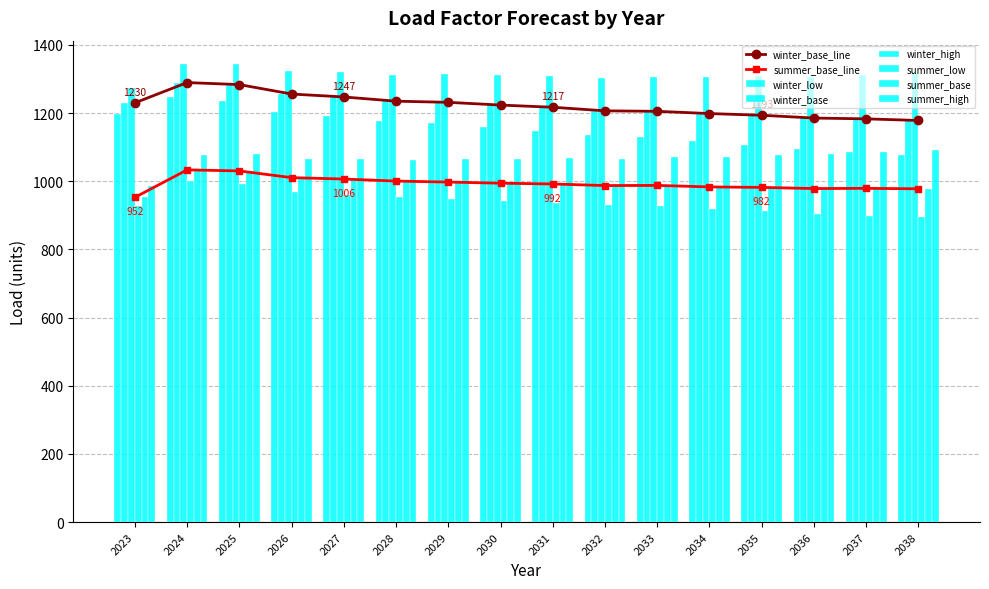

What is the value of the winter_base bar at the 12th from the left?

1198.4